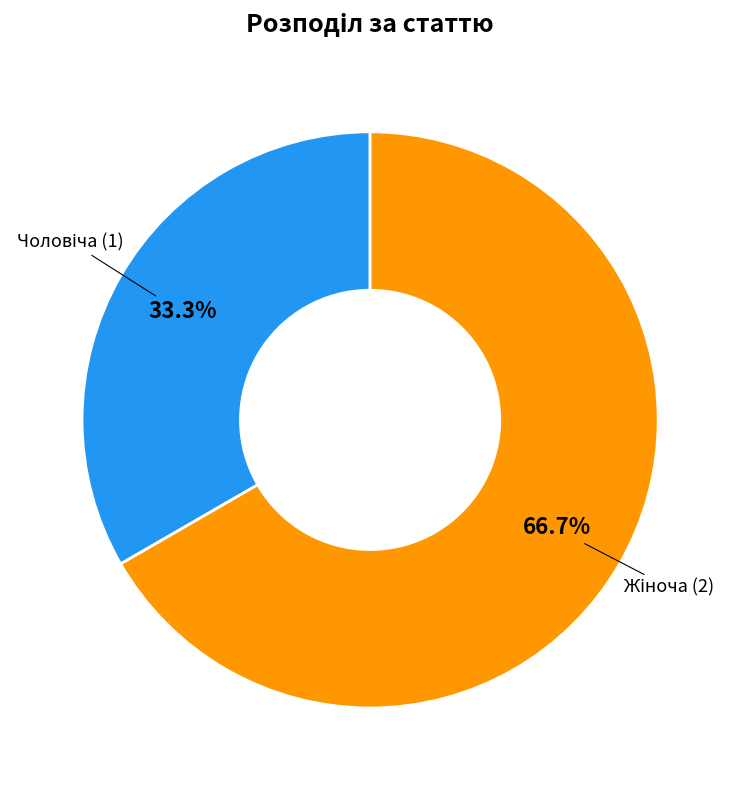

Is there a majority slice in this chart?

Yes